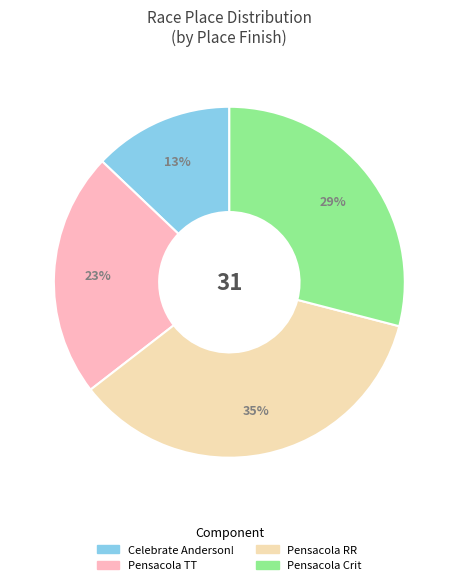

The Pensacola Crit slice represents 43% of the pie. True or false?

False